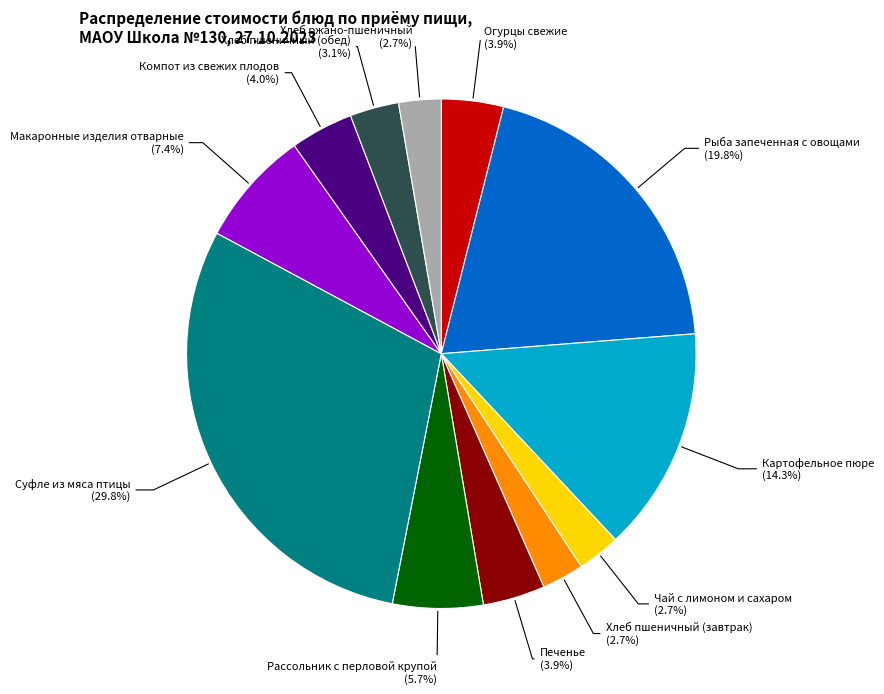

Count the number of slices in the pie.

12